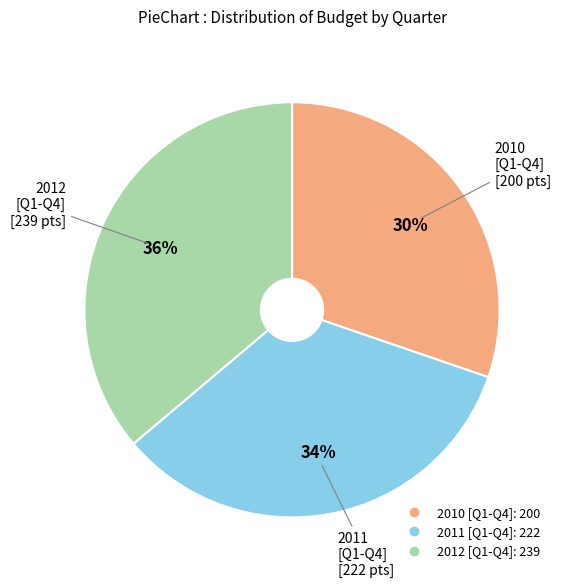

Does any single category account for the majority?

No